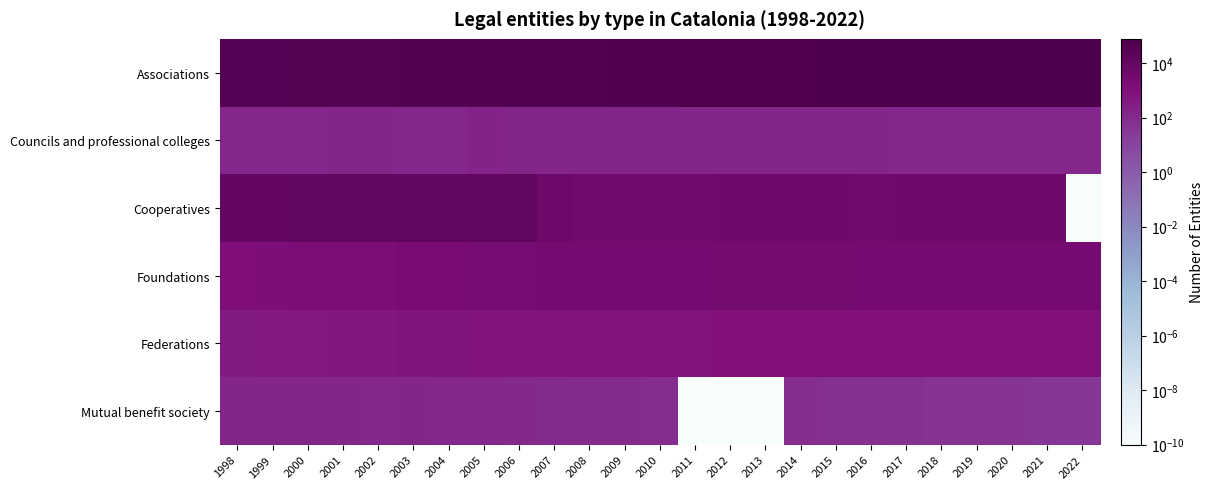

Which category has the lowest value across all series?

2022